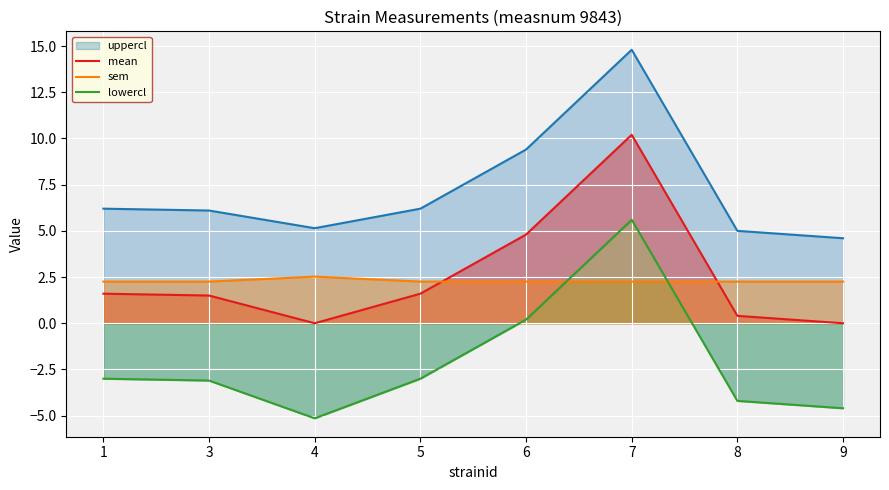

The value of mean at 9 is -3.8. True or false?

False